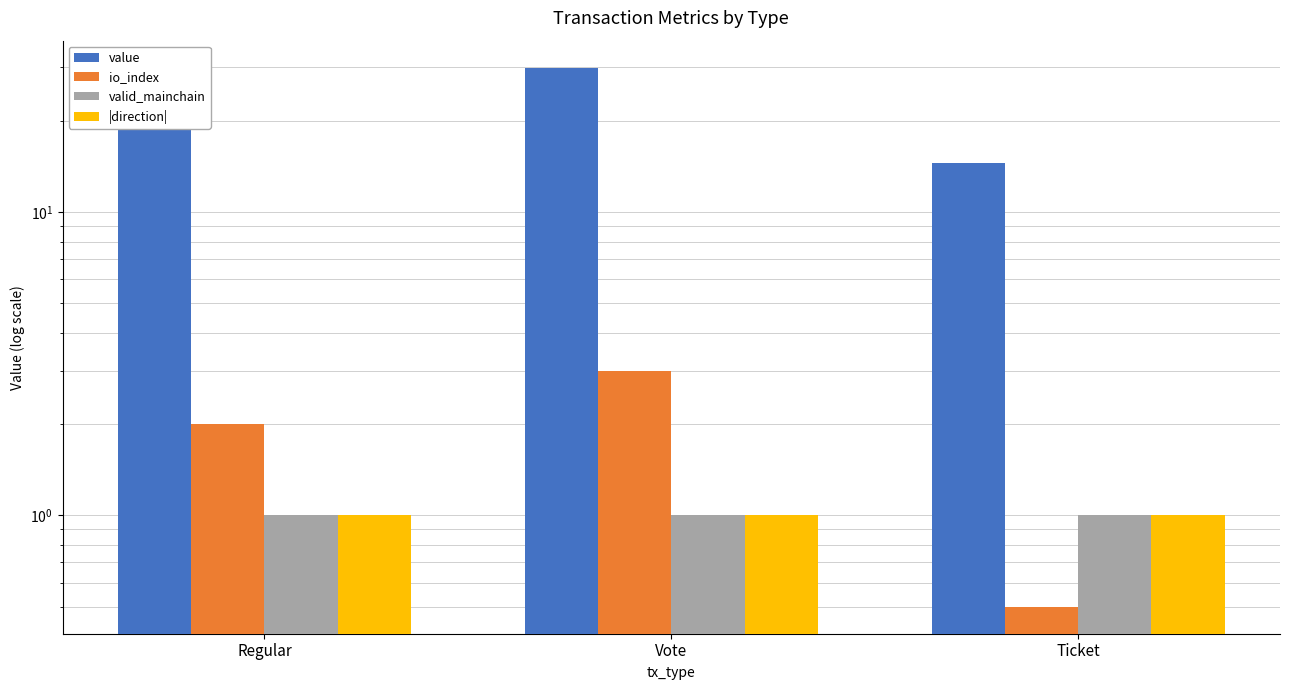

What is the label of the 3rd bar from the right?

Regular